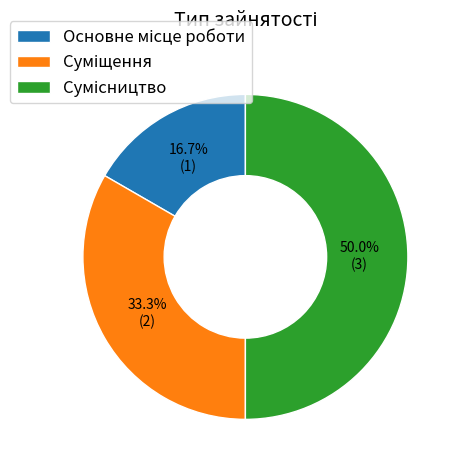

Is the sum of Основне місце роботи and Сумісництво greater than half?

Yes